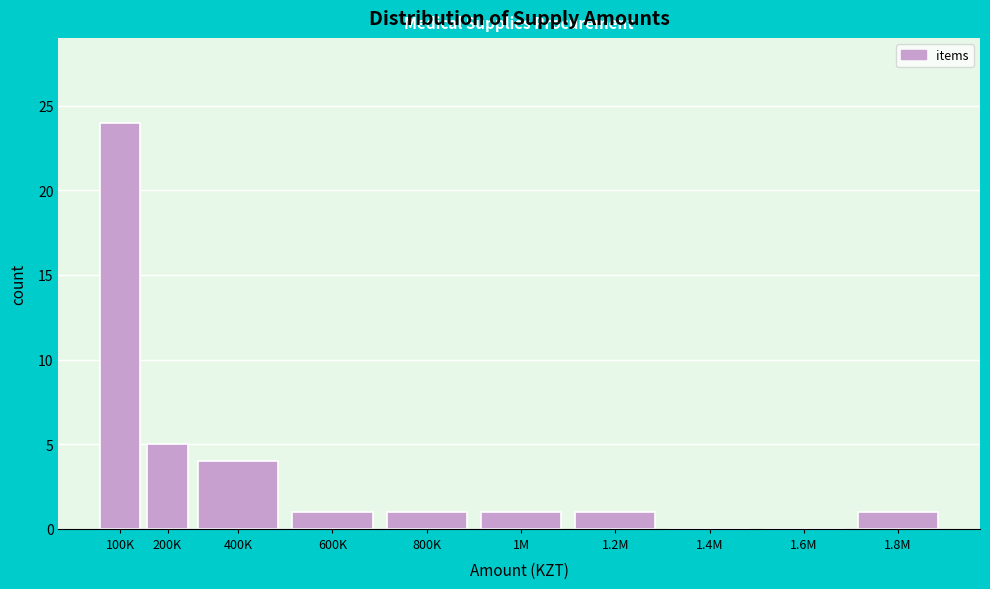

Reading right to left, what are all the values shown in this chart?

1.8M=1	1.6M=0	1.4M=0	1.2M=1	1M=1	800K=1	600K=1	400K=4	200K=5	100K=24